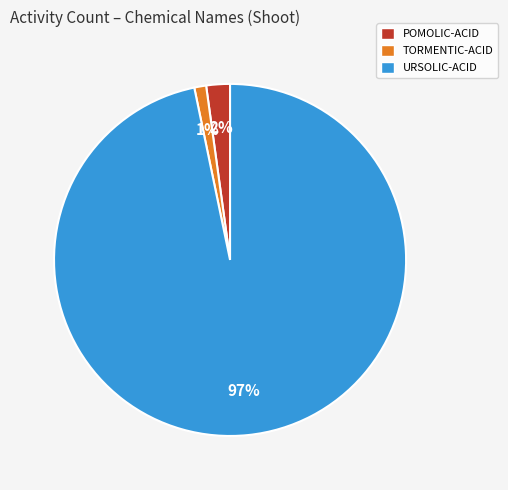

Is it true that TORMENTIC-ACID is 1% of the pie?

True